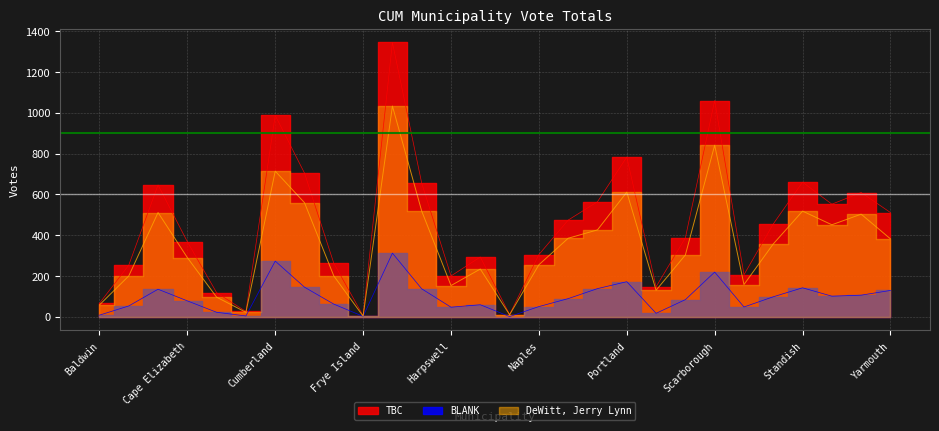

At how many categories does at least one series exceed 455?

13